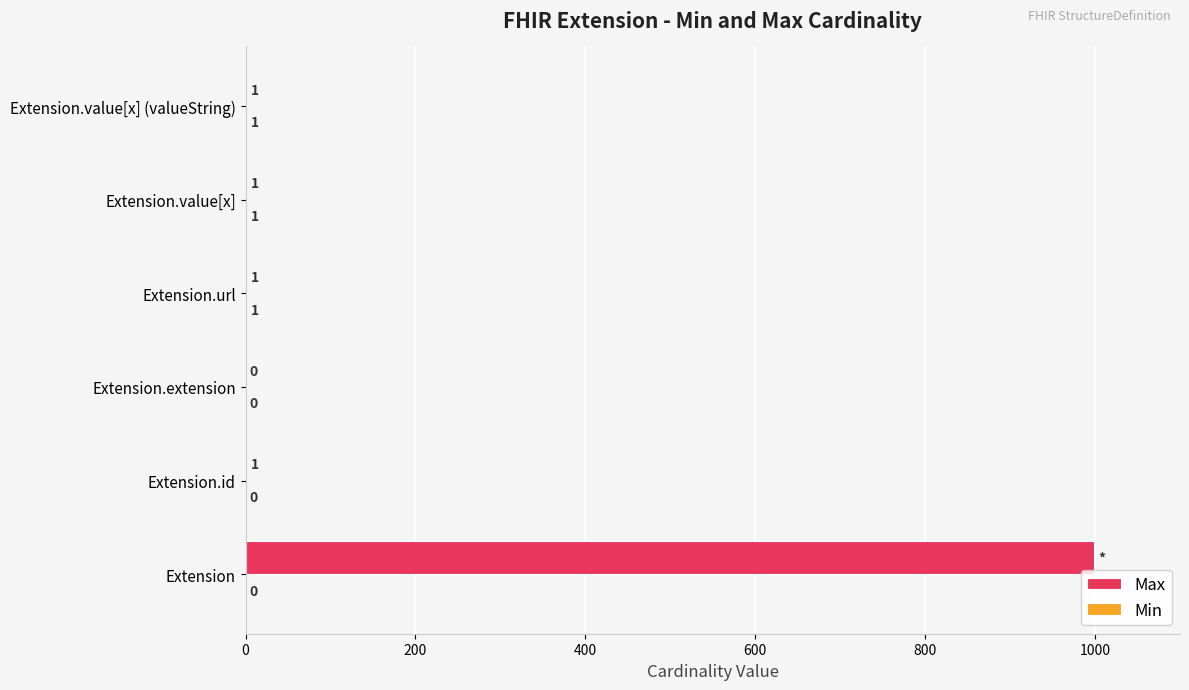

At which category does the chart reach its peak across all series?

Extension